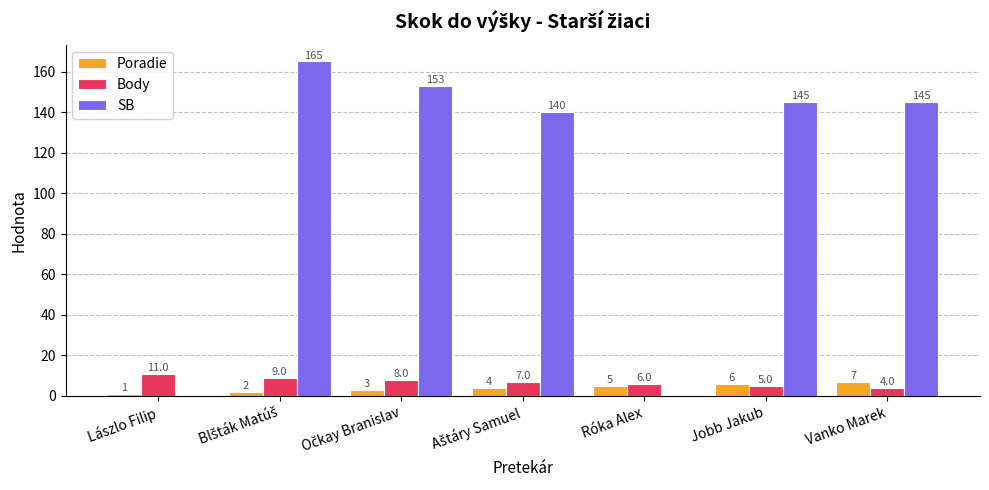

Does the chart contain stacked bars?

No